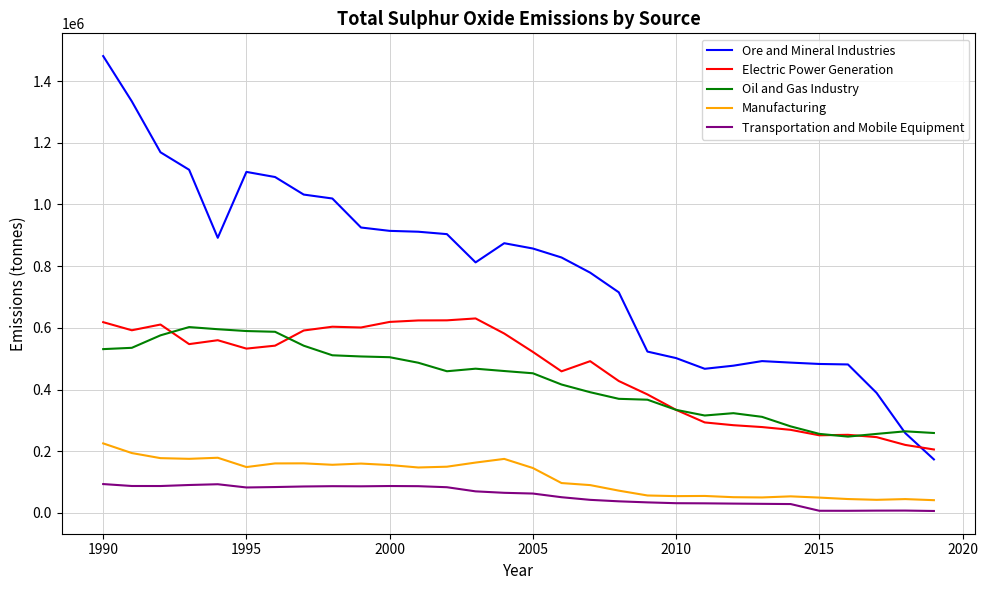

Which series has the largest total across all categories?

Ore and Mineral Industries